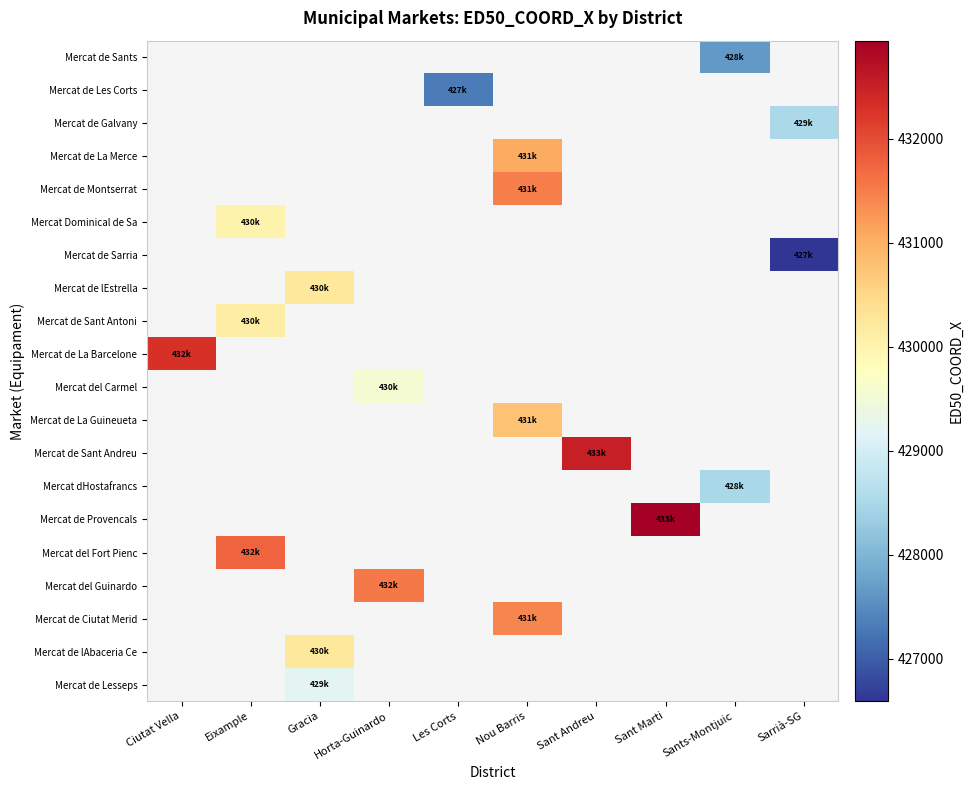

Which label corresponds to the smallest value in the chart?

Sarrià-SG